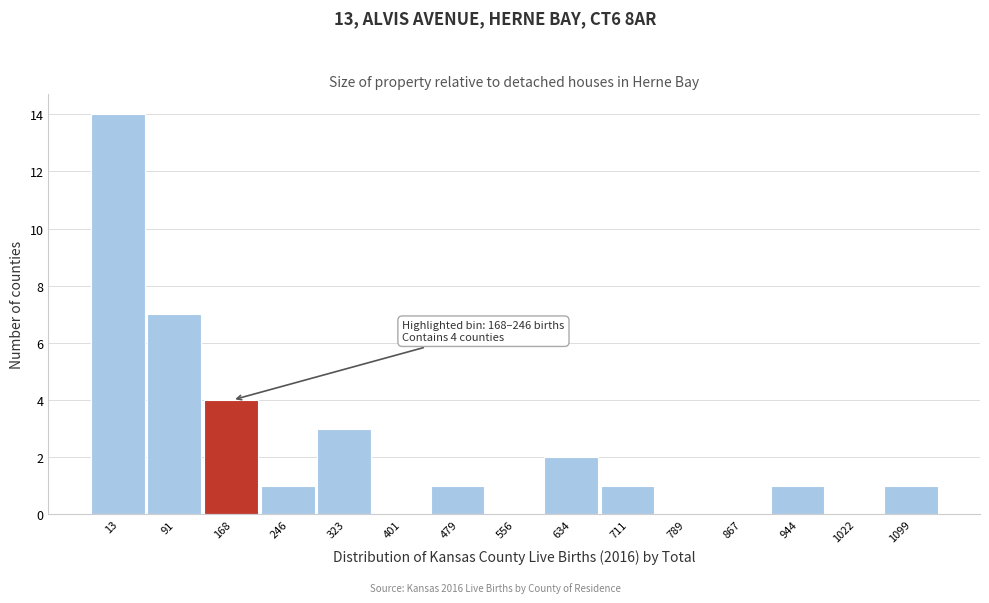

Reading left to right, list all the values displayed in this chart.

13=14	91=7	168=4	246=1	323=3	401=0	479=1	556=0	634=2	711=1	789=0	867=0	944=1	1022=0	1099=1